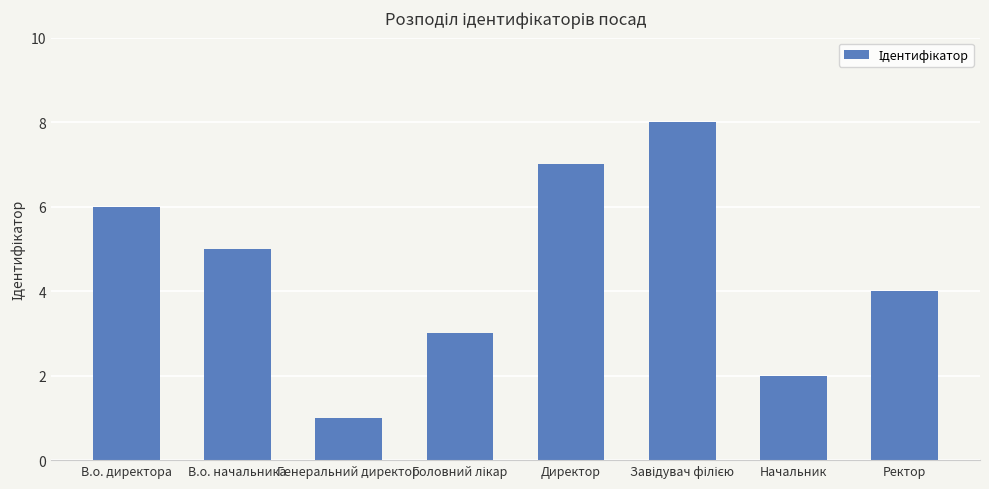

Approximately how many times larger is the value at Директор compared to Генеральний директор?

7.0